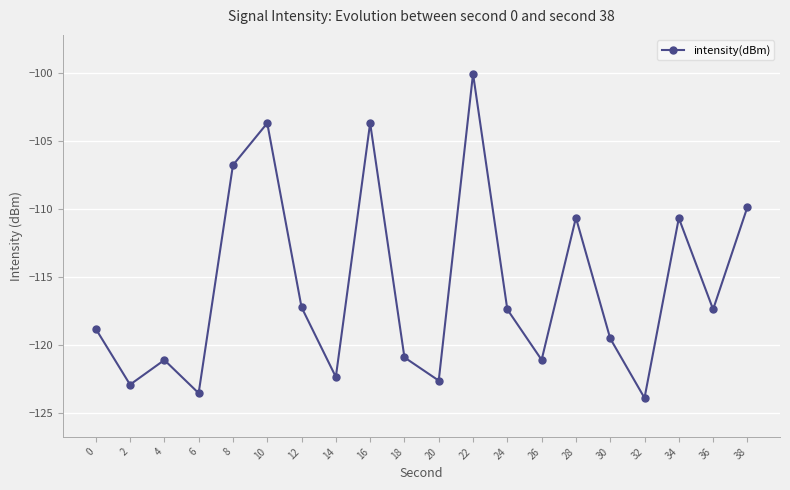

True or false: the data shows -167.5 at 24.

False